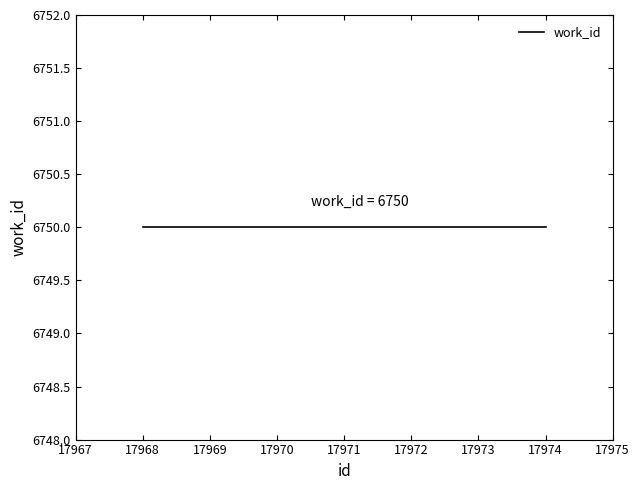

Which has a higher value, 17973 or 17968?

17973